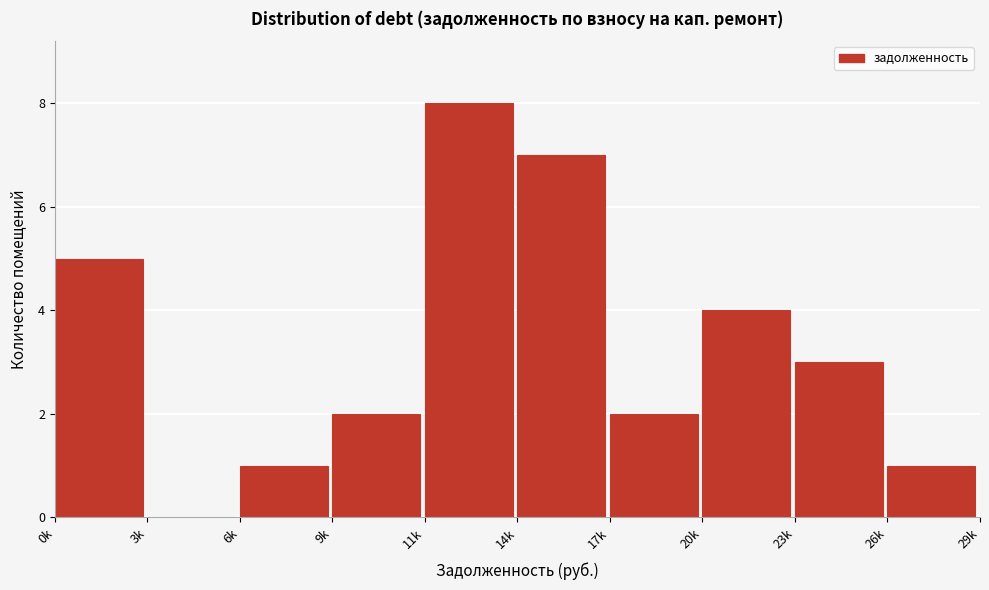

Reading left to right, transcribe all the data shown in this chart.

0k=5	3k=0	6k=1	9k=2	11k=8	14k=7	17k=2	20k=4	23k=3	26k=1